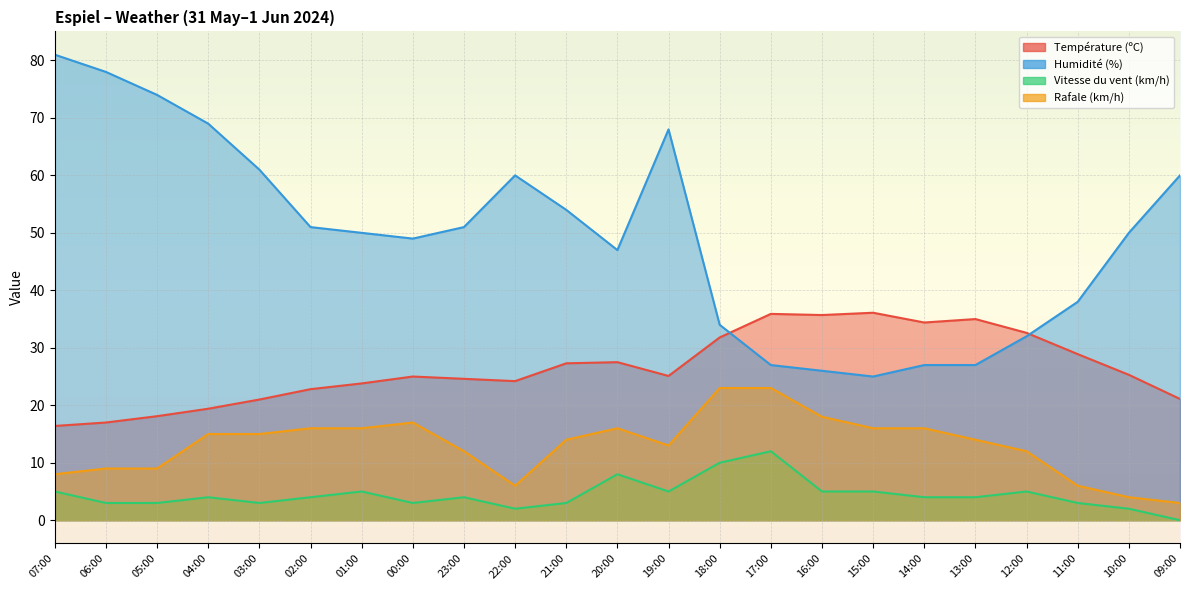

Reading right to left, transcribe all the data shown in this chart.

Température (ºC): 09:00=21.1	10:00=25.3	11:00=28.9	12:00=32.6	13:00=35.0	14:00=34.4	15:00=36.1	16:00=35.7	17:00=35.9	18:00=31.8	19:00=25.1	20:00=27.5	21:00=27.3	22:00=24.2	23:00=24.6	00:00=25.0	01:00=23.8	02:00=22.8	03:00=21.0	04:00=19.4	05:00=18.1	06:00=17.0	07:00=16.4
Humidité (%): 09:00=60.0	10:00=50.0	11:00=38.0	12:00=32.0	13:00=27.0	14:00=27.0	15:00=25.0	16:00=26.0	17:00=27.0	18:00=34.0	19:00=68.0	20:00=47.0	21:00=54.0	22:00=60.0	23:00=51.0	00:00=49.0	01:00=50.0	02:00=51.0	03:00=61.0	04:00=69.0	05:00=74.0	06:00=78.0	07:00=81.0
Vitesse du vent (km/h): 09:00=0.0	10:00=2.0	11:00=3.0	12:00=5.0	13:00=4.0	14:00=4.0	15:00=5.0	16:00=5.0	17:00=12.0	18:00=10.0	19:00=5.0	20:00=8.0	21:00=3.0	22:00=2.0	23:00=4.0	00:00=3.0	01:00=5.0	02:00=4.0	03:00=3.0	04:00=4.0	05:00=3.0	06:00=3.0	07:00=5.0
Rafale (km/h): 09:00=3.0	10:00=4.0	11:00=6.0	12:00=12.0	13:00=14.0	14:00=16.0	15:00=16.0	16:00=18.0	17:00=23.0	18:00=23.0	19:00=13.0	20:00=16.0	21:00=14.0	22:00=6.0	23:00=12.0	00:00=17.0	01:00=16.0	02:00=16.0	03:00=15.0	04:00=15.0	05:00=9.0	06:00=9.0	07:00=8.0